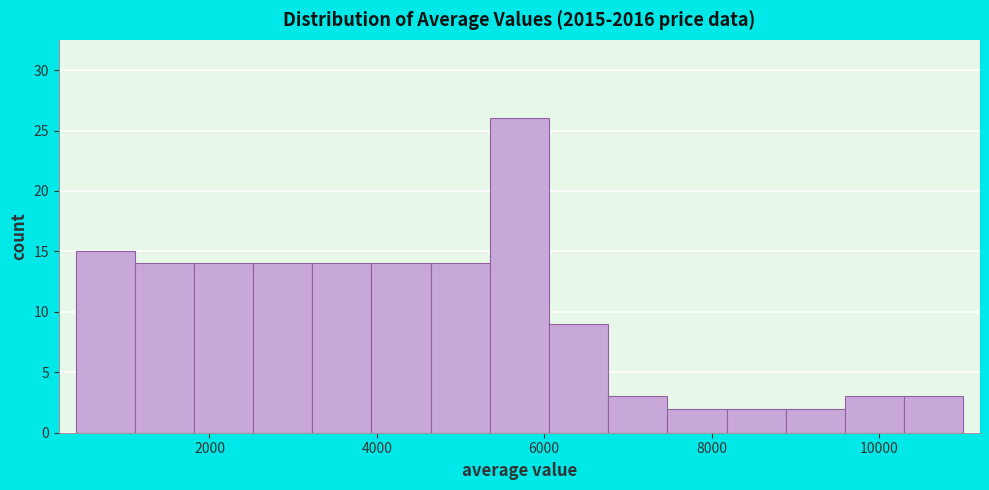

Around what value on the x-axis is the tallest bar? Give the approximate position of its centre, as read against the axis.

5800